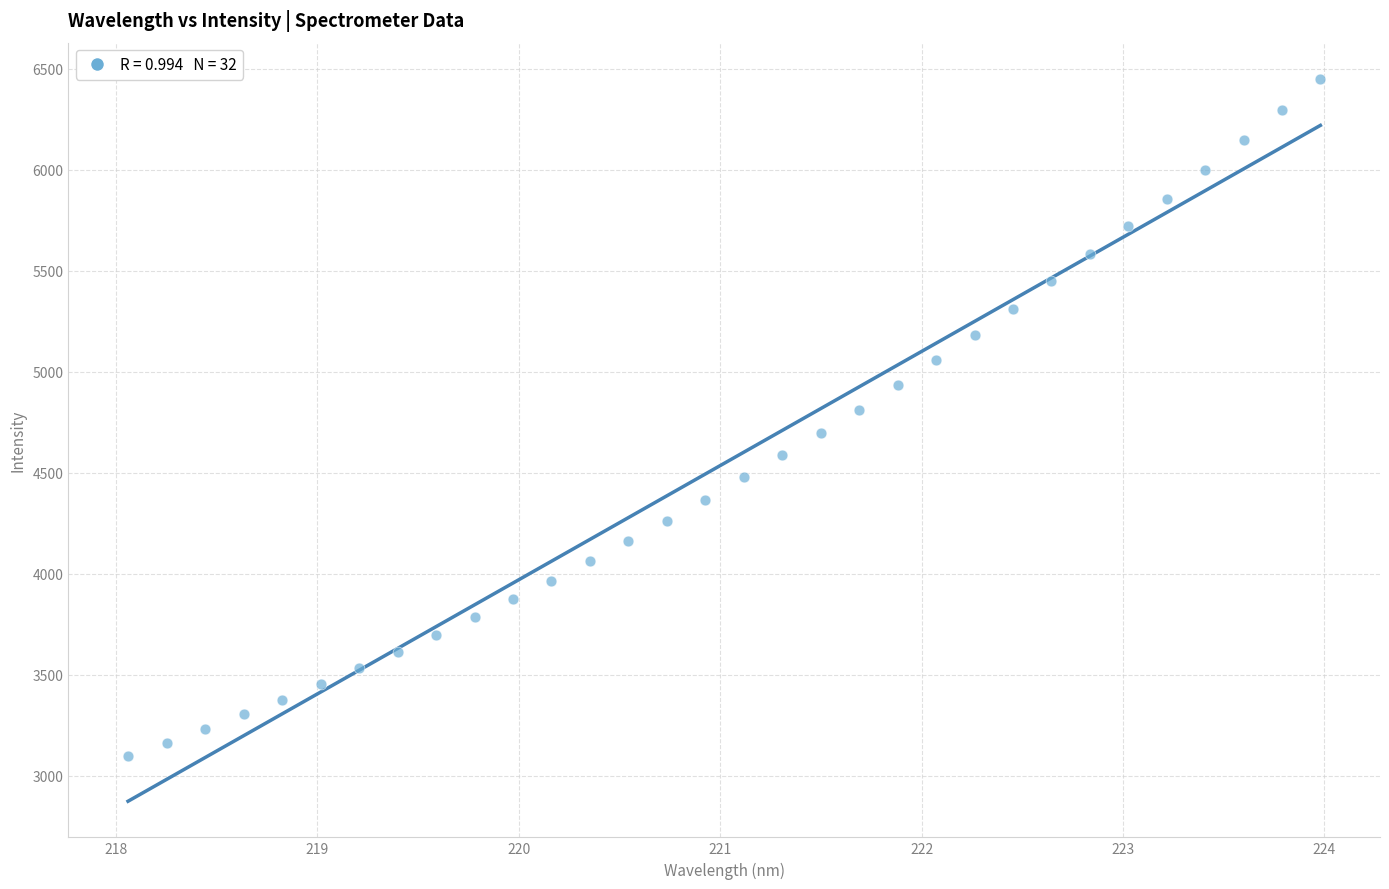

What is the range of Y values (max minus min)?

3353.0